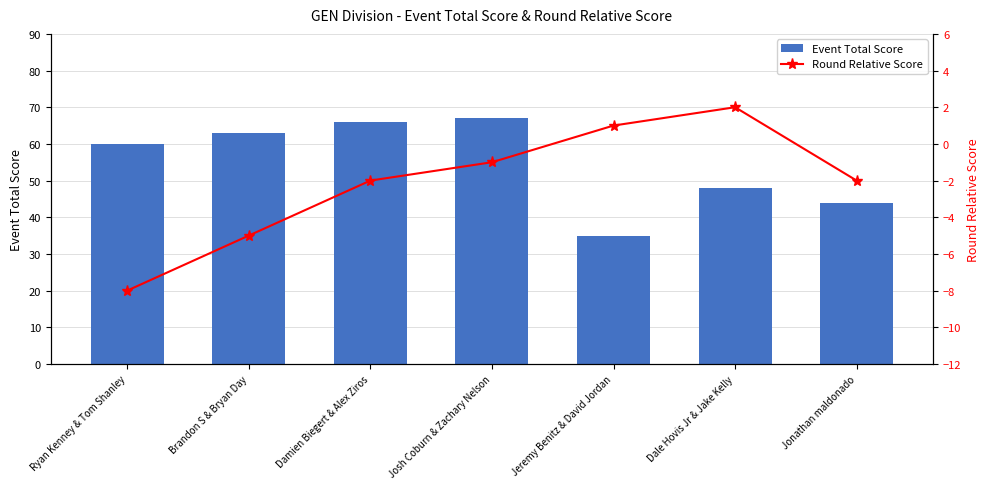

Which series has the largest total across all categories?

Event Total Score